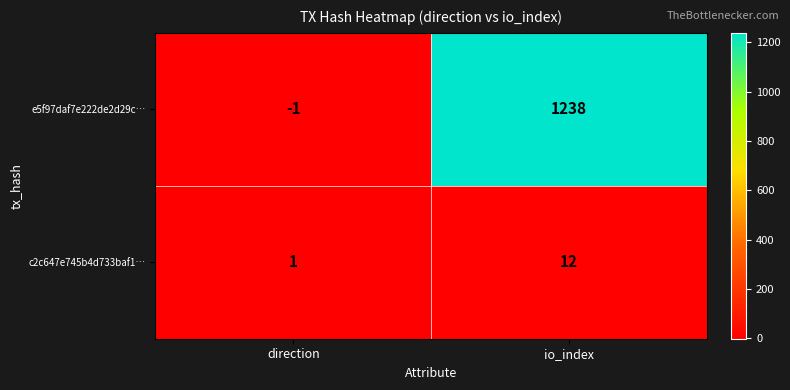

What is the spread (max minus min) of values at direction?

2